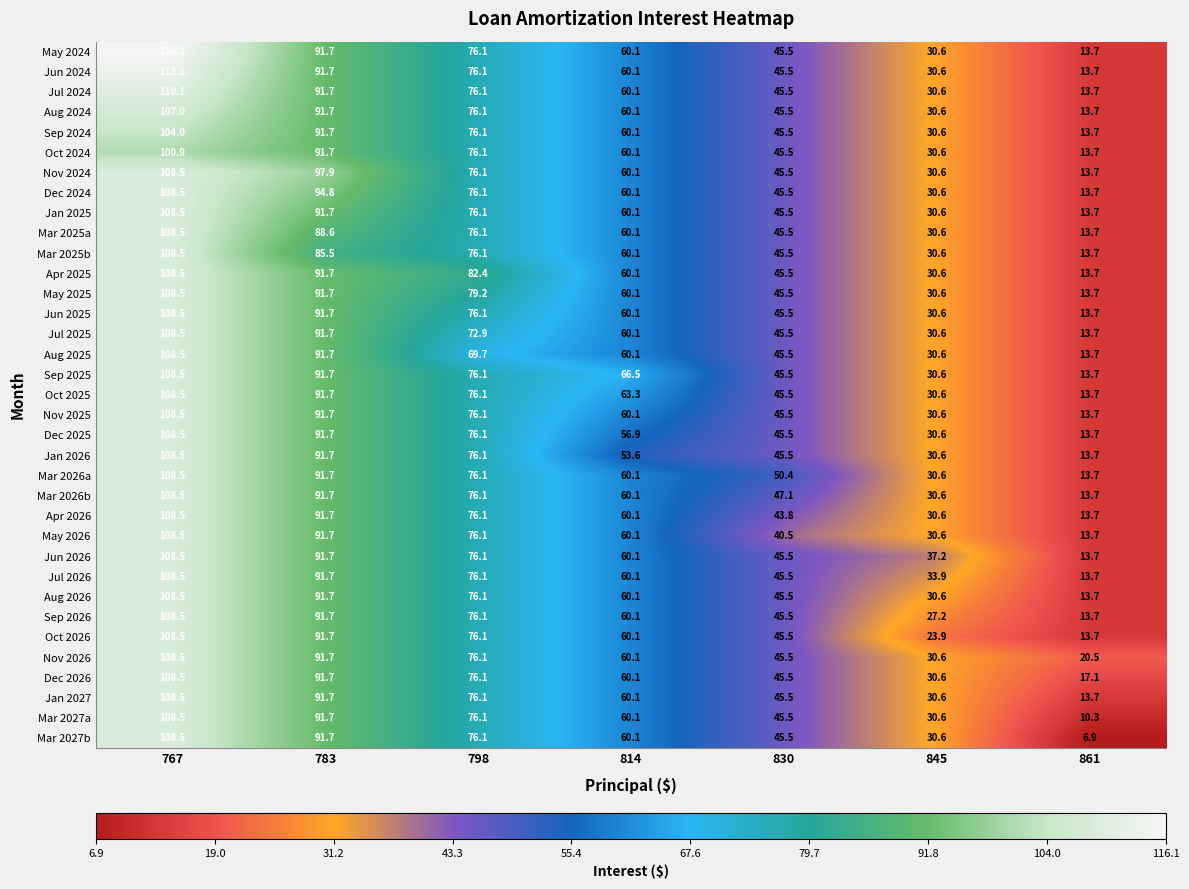

What is the approximate value of Dec 2026 at 845?

30.6